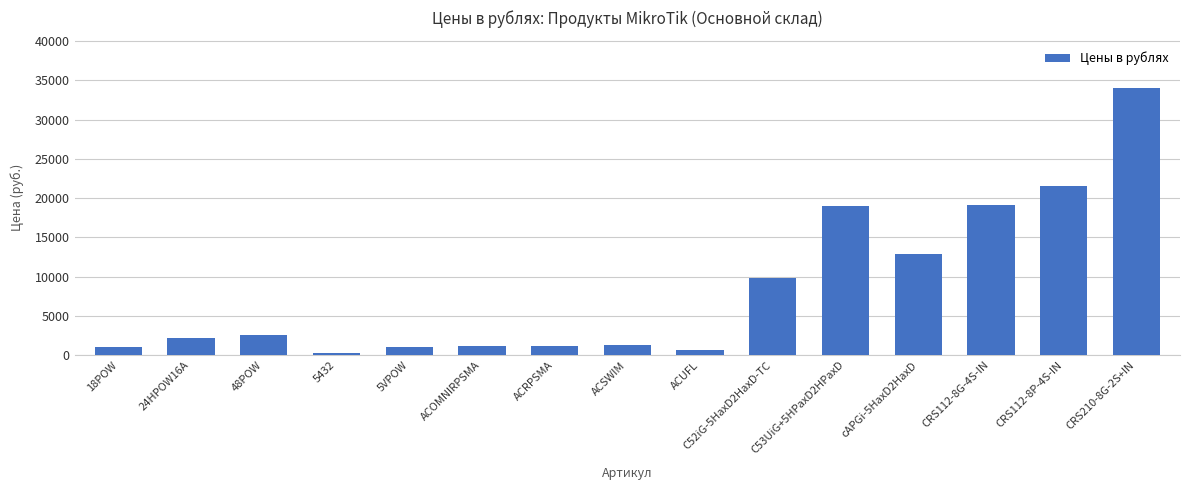

Is it true that the value at ACUFL is 600?

True